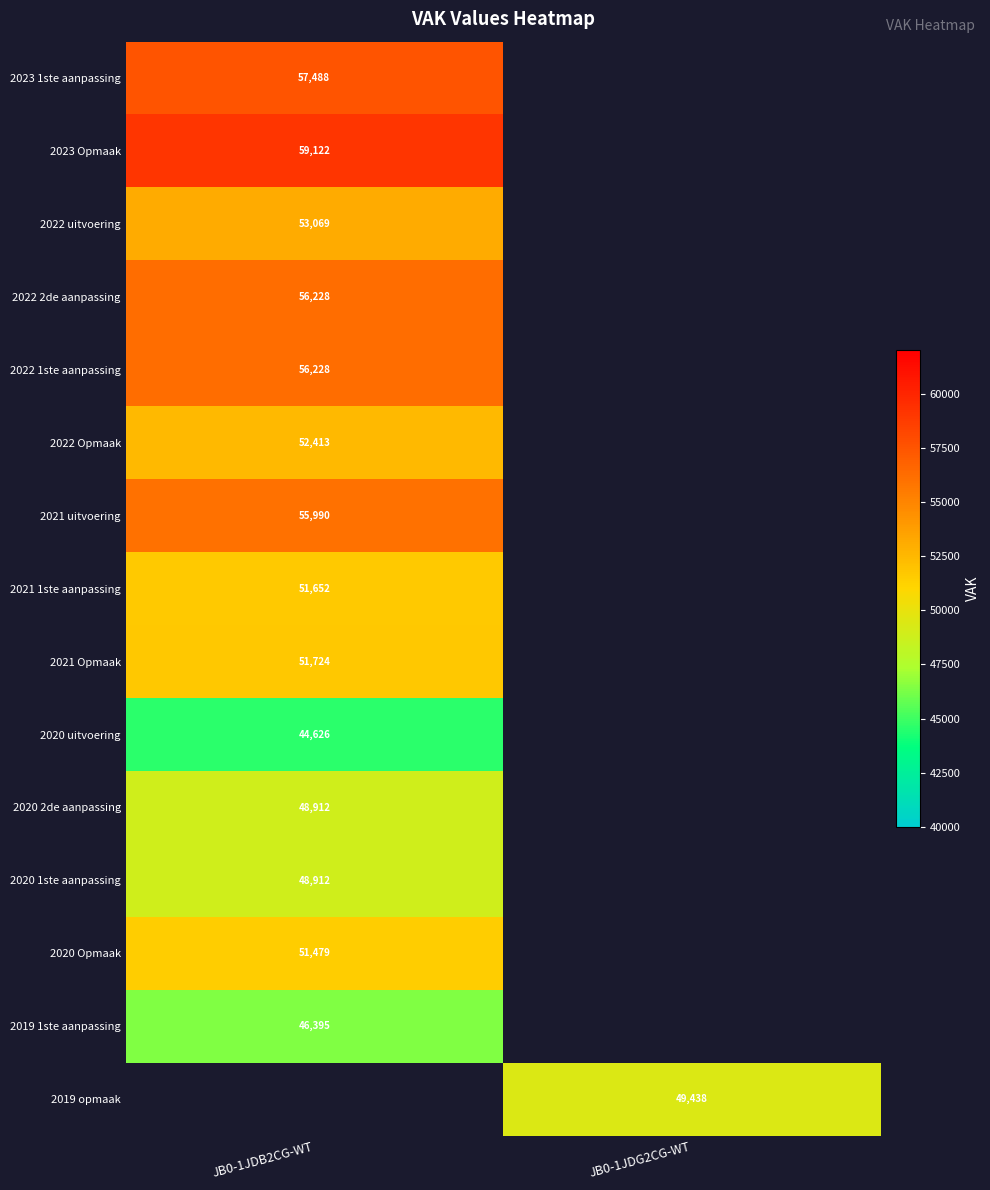

The value of 2020 Opmaak at JB0-1JDB2CG-WT is 14020.7. True or false?

False